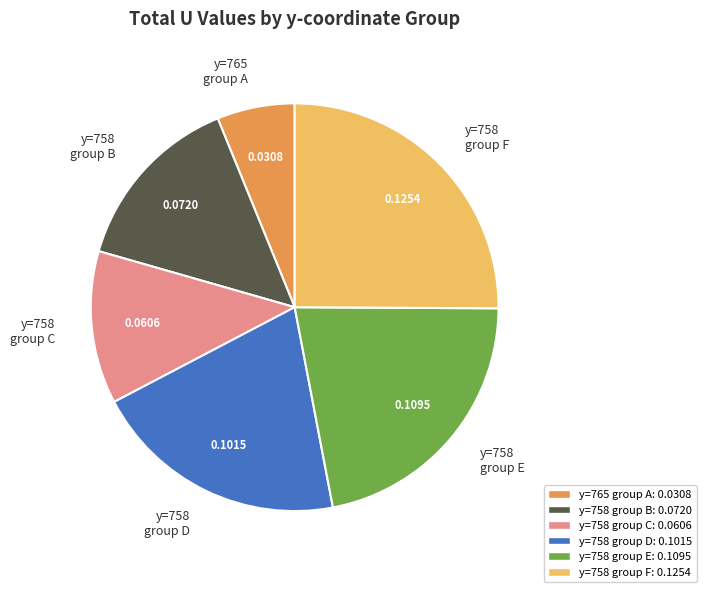

Which slice is the smallest?

y=765 group A